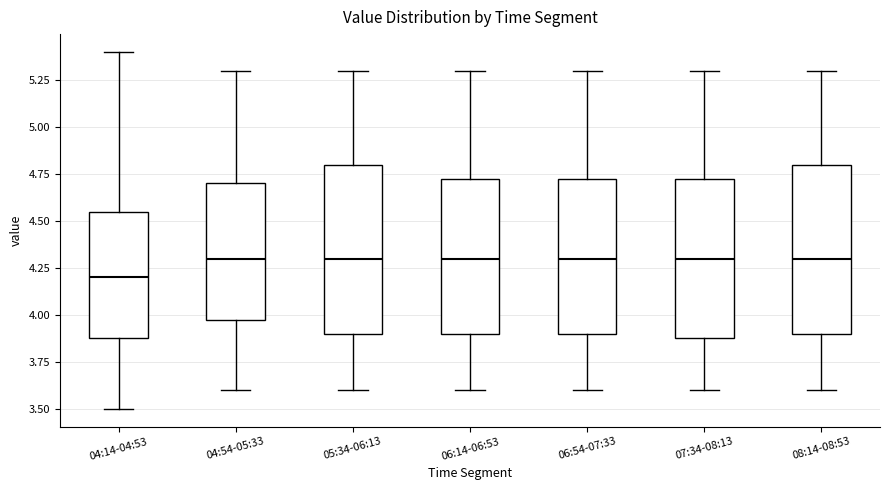

Which box's median line is the lowest?

04:14-04:53